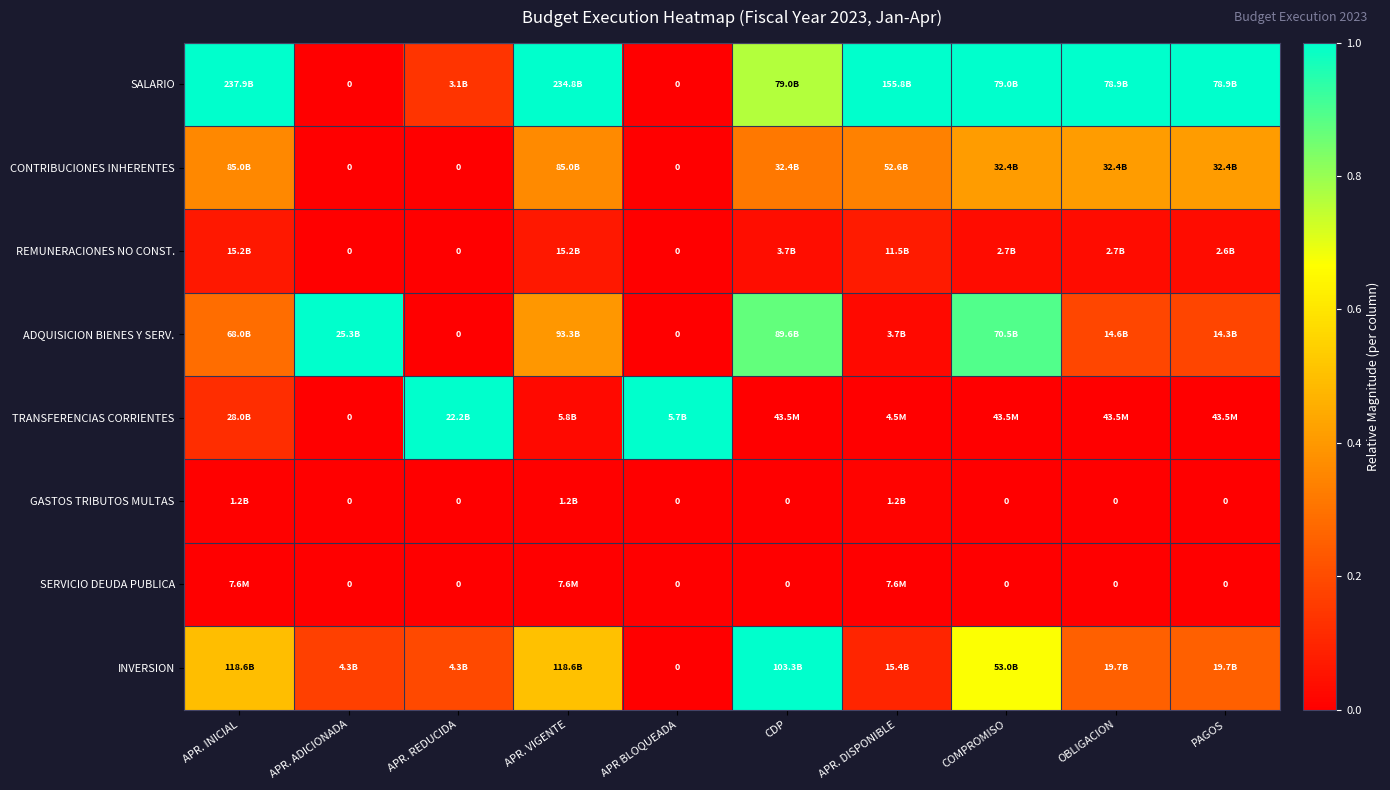

What is the total value across all series at OBLIGACION?

1.9